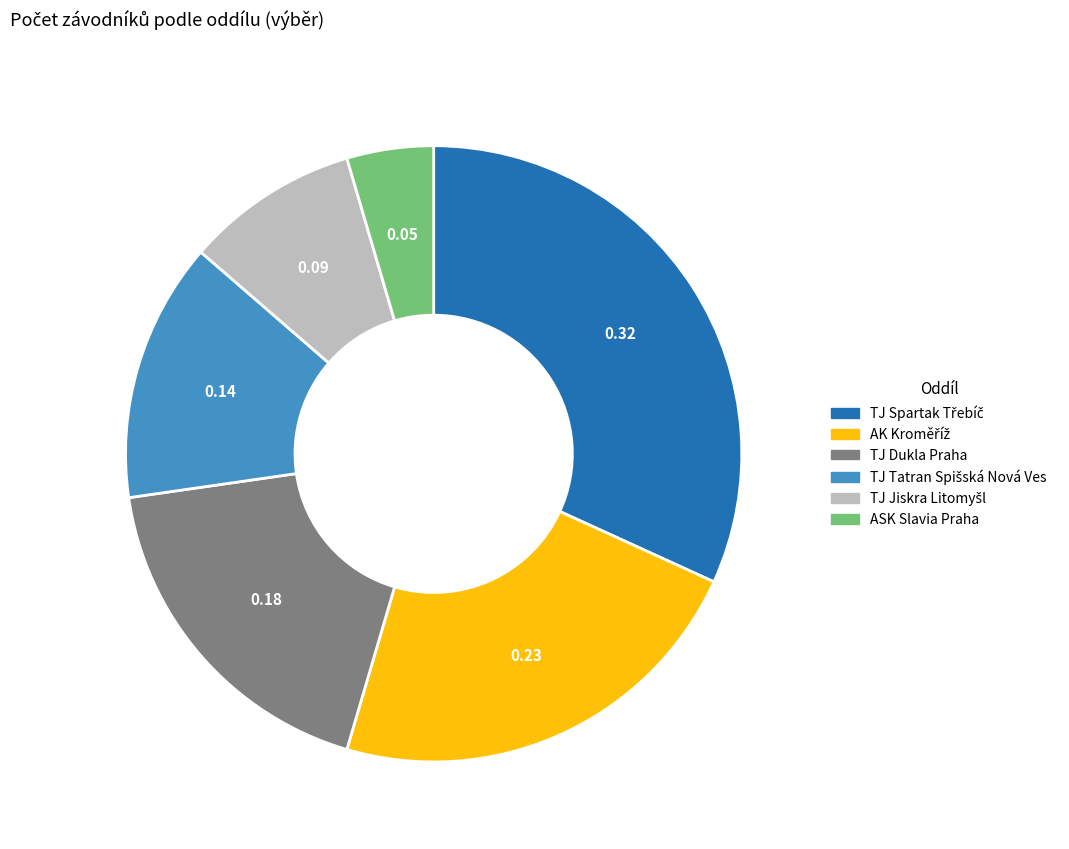

Does TJ Dukla Praha represent more than half of the total?

No